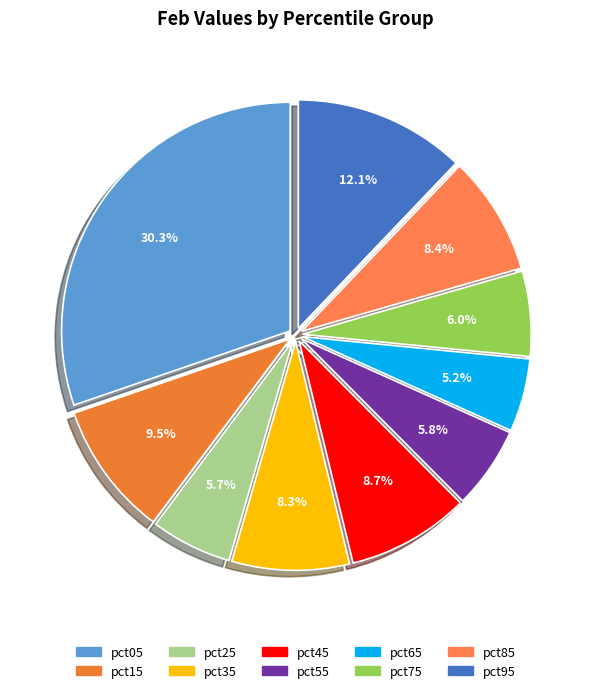

What is the change in value from pct05 to pct65?

-0.5